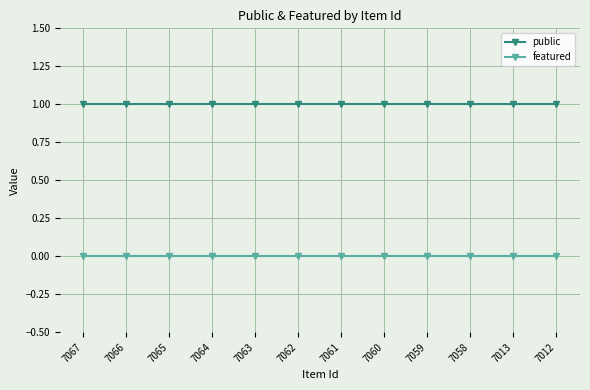

What are all the series names shown in the legend?

public, featured